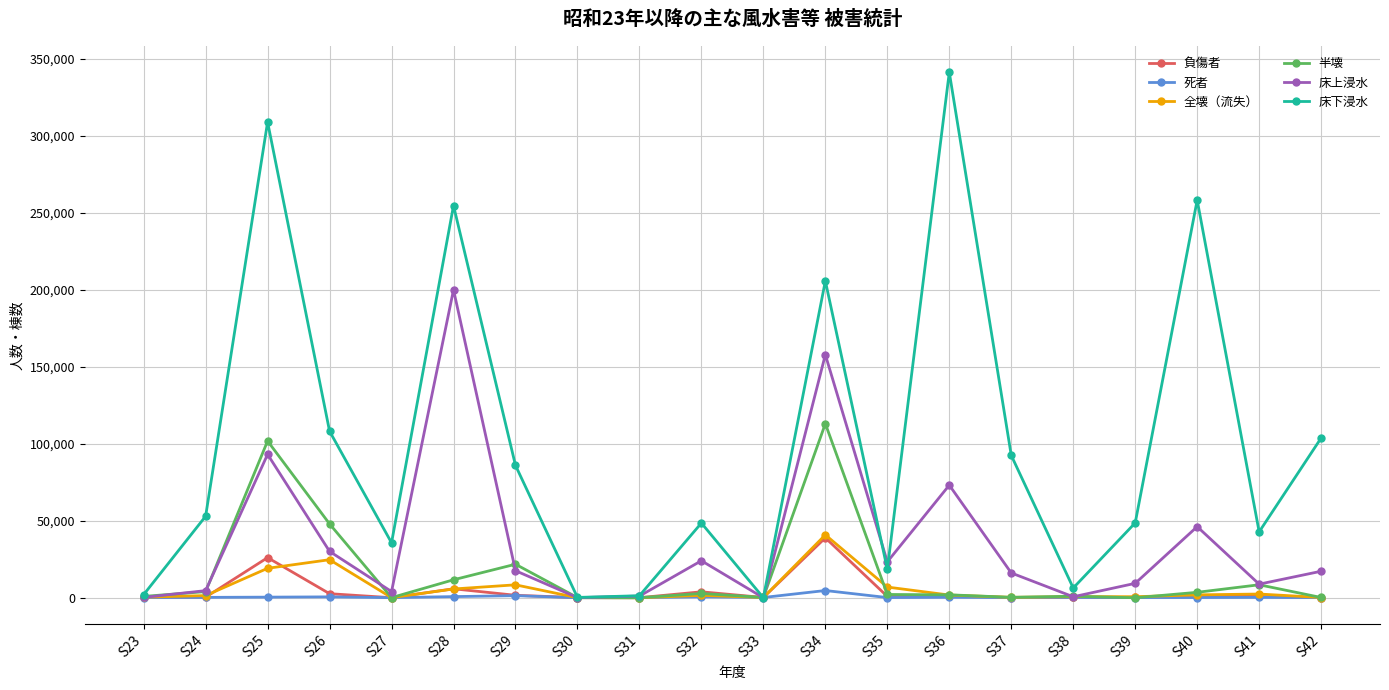

How many lines are shown in the chart?

6